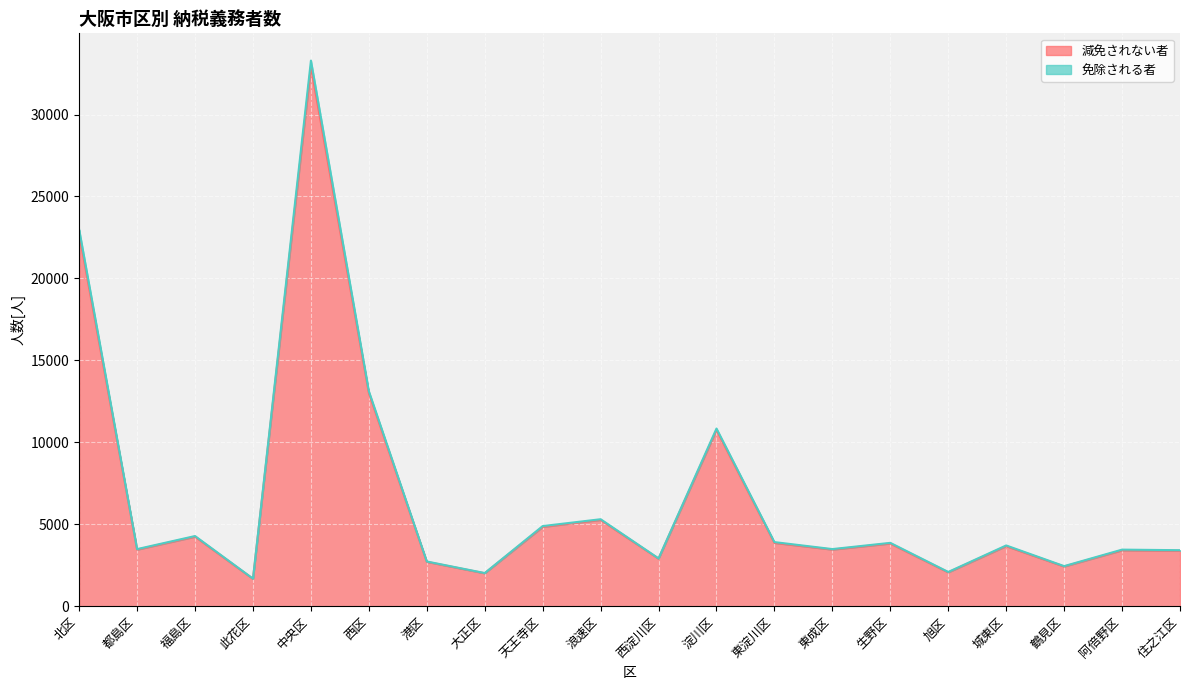

Which category has the highest value in the 減免されない者 series?

中央区